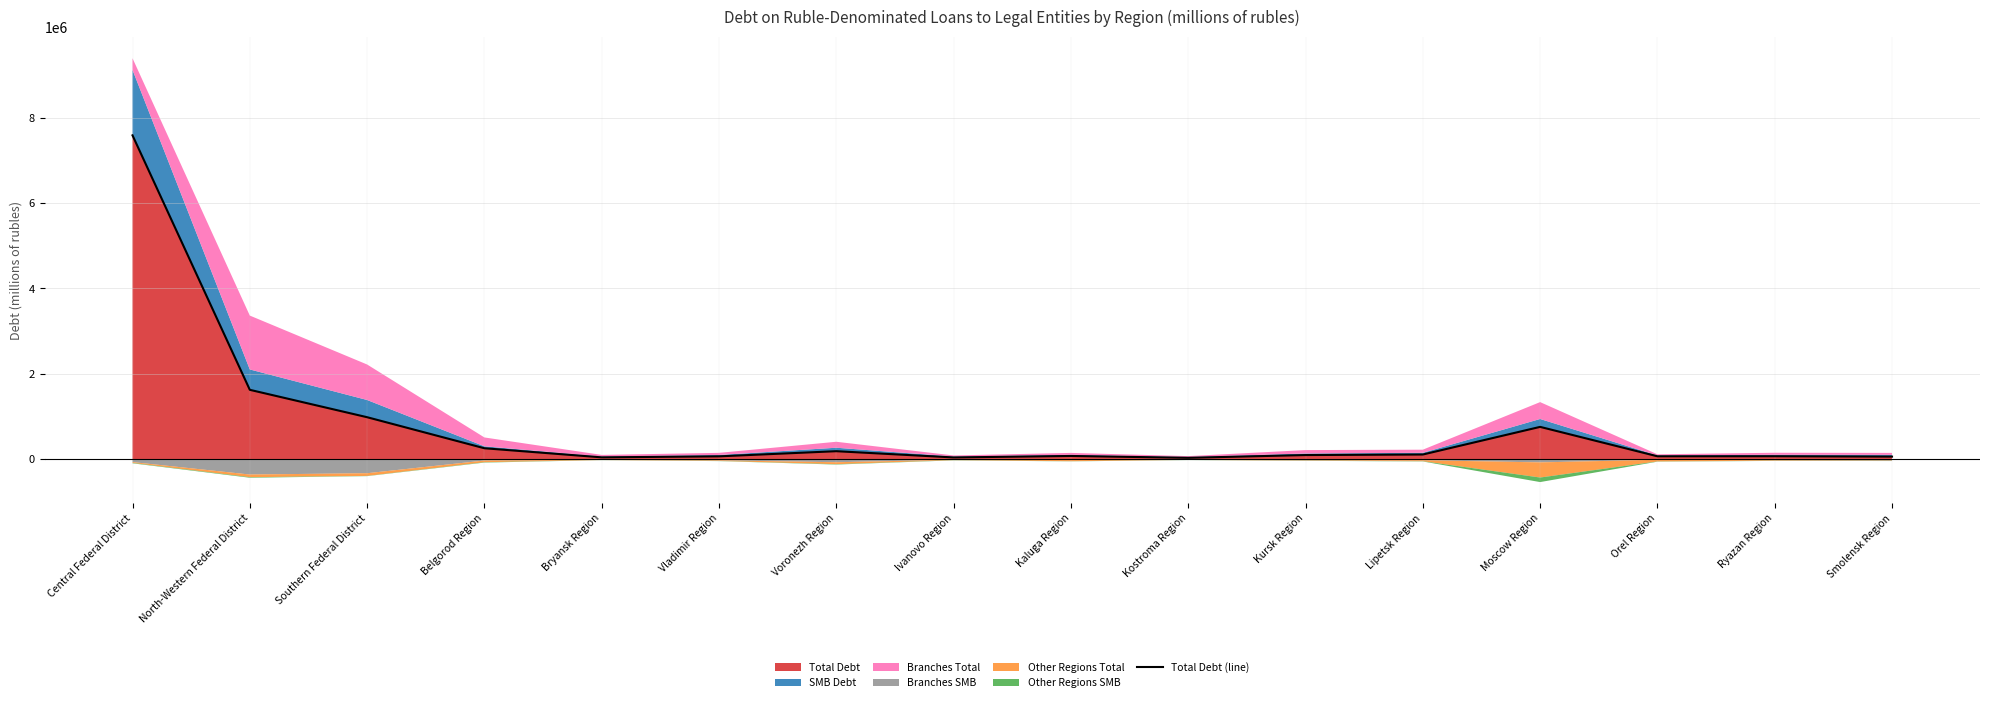

The value at Voronezh Region is 186145. True or false?

True